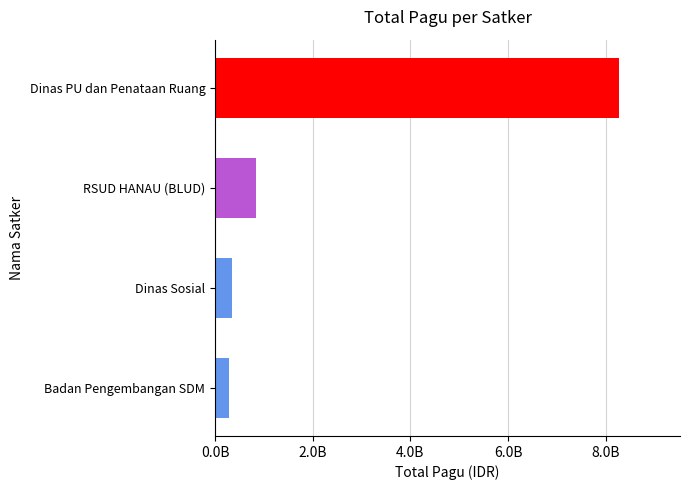

What is the maximum value shown in the chart?

8279400000